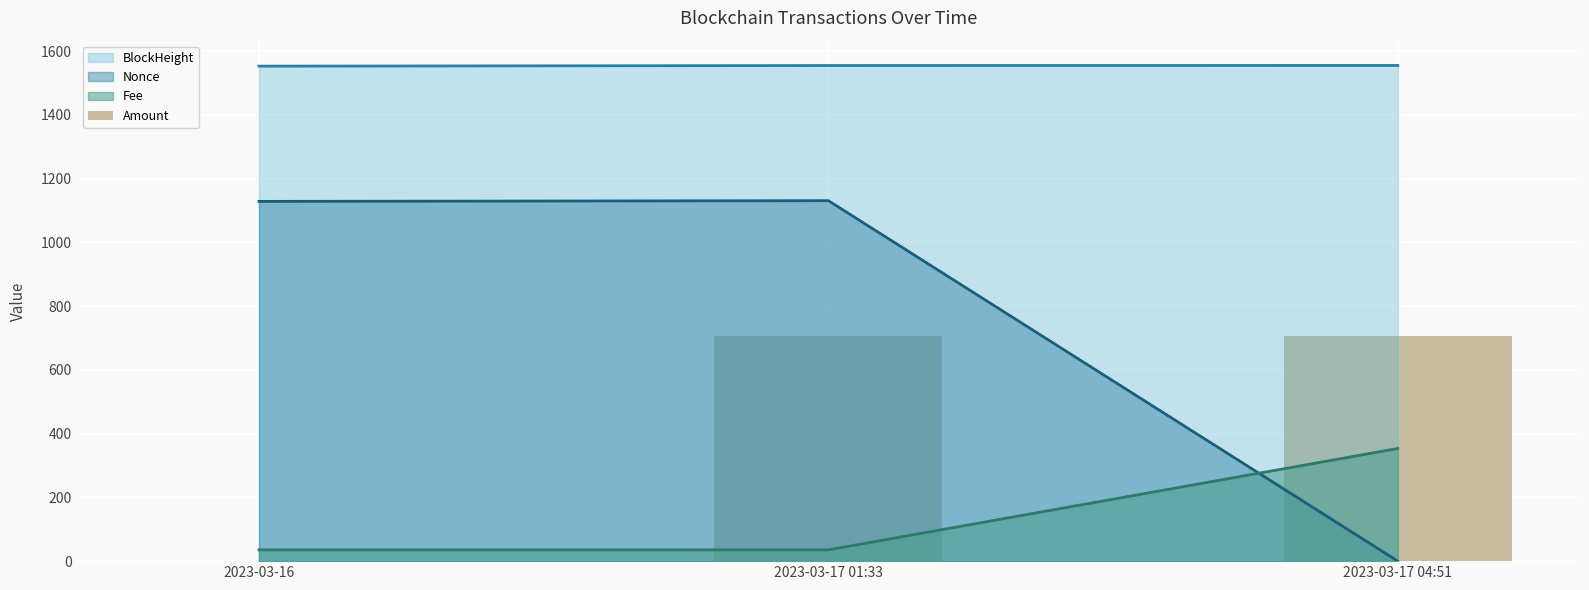

How many data points does each series have?

3